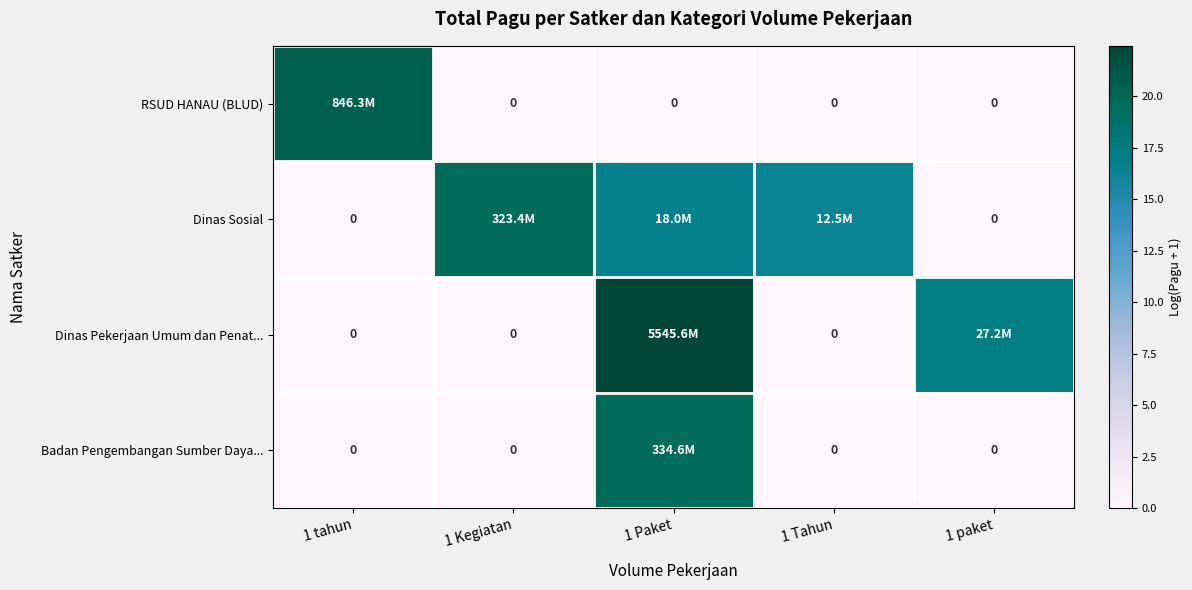

The RSUD HANAU (BLUD) series shows 0.0 at 1 Kegiatan. True or false?

True